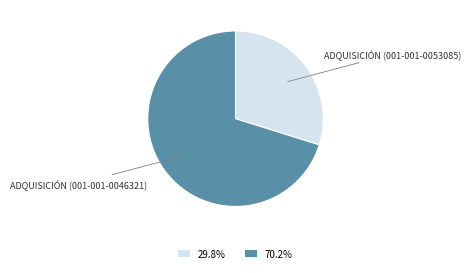

True or false: ADQUISICIÓN (001-001-0046321) accounts for 70% of the total.

True